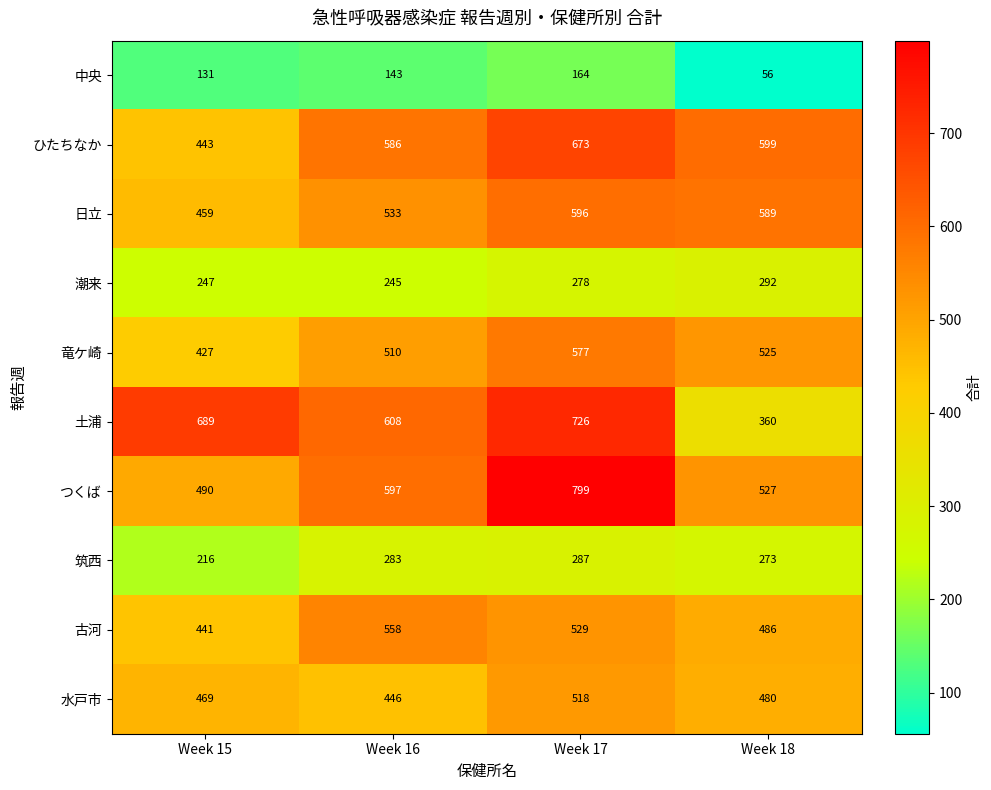

How many distinct data groups are displayed?

10